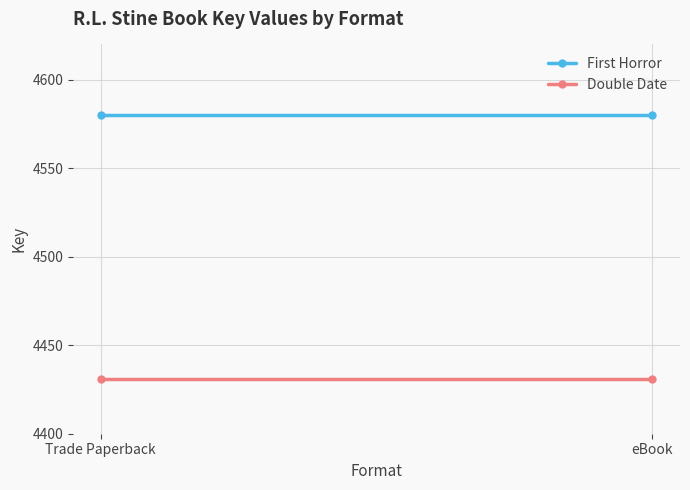

At which label is First Horror closest to 4580?

Trade Paperback